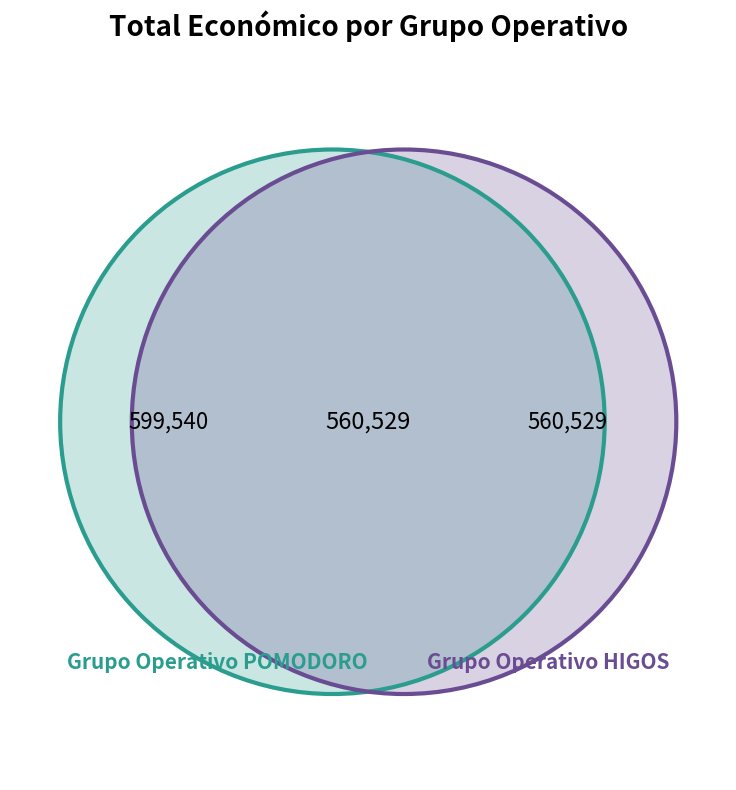

Which slice represents more than half of the pie?

Grupo Operativo POMODORO